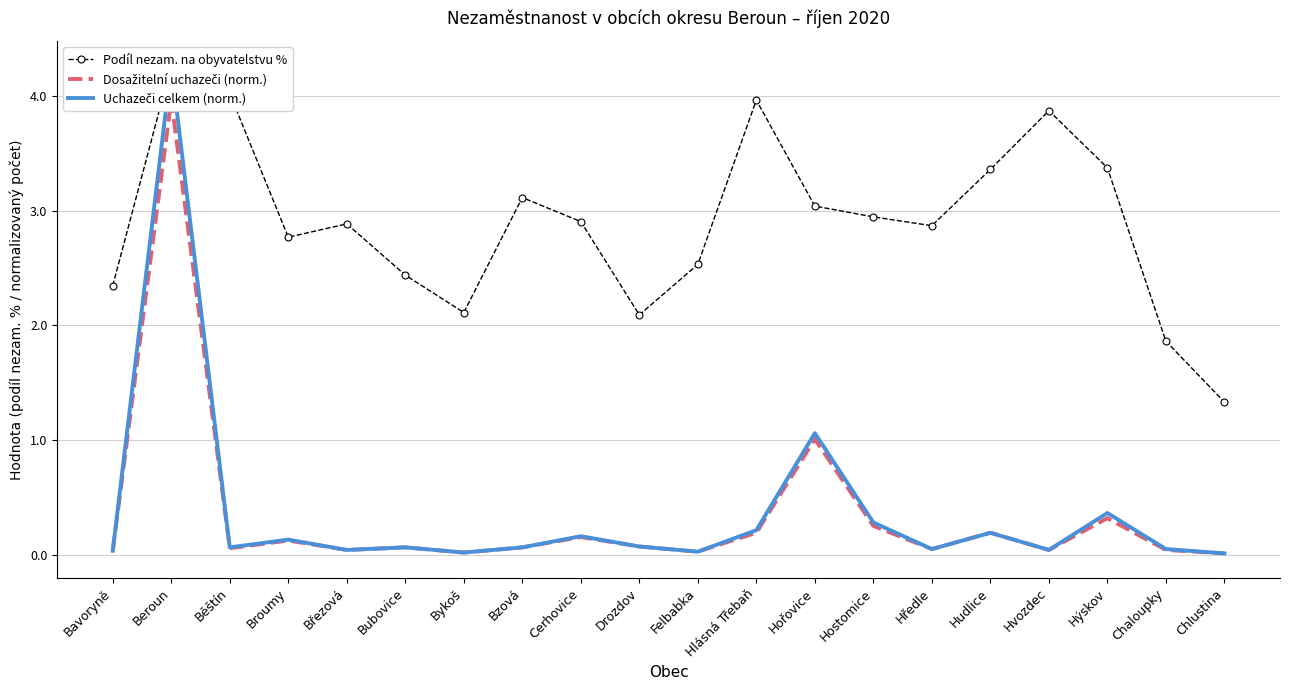

True or false: Dosažitelní uchazeči (norm.) has a value of 0.1 at Běštín.

True